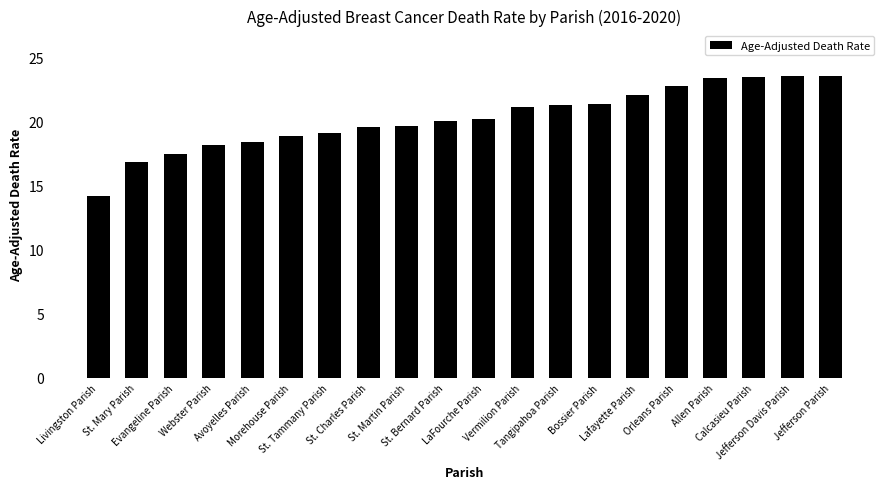

What is the average value?

20.3